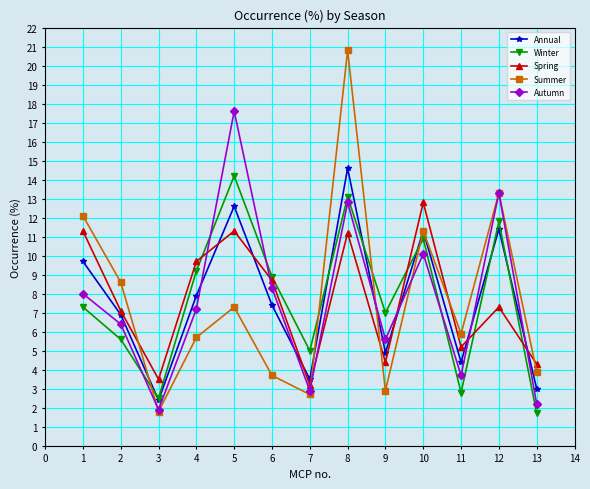

At which label is Annual closest to 8?

4